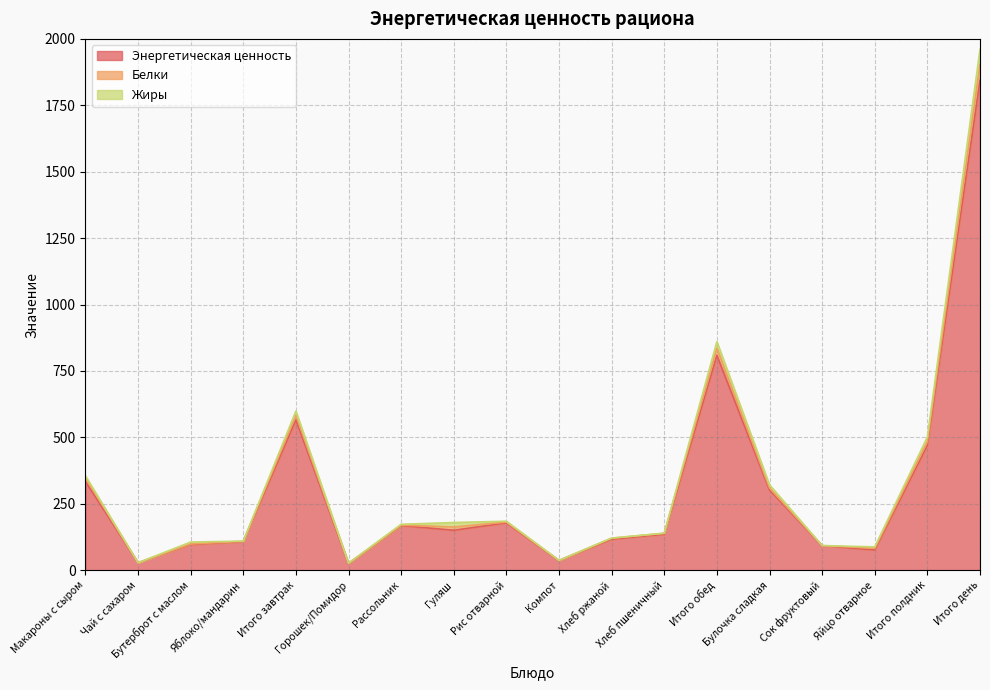

What is the highest value of the Энергетическая ценность series?

1844.0